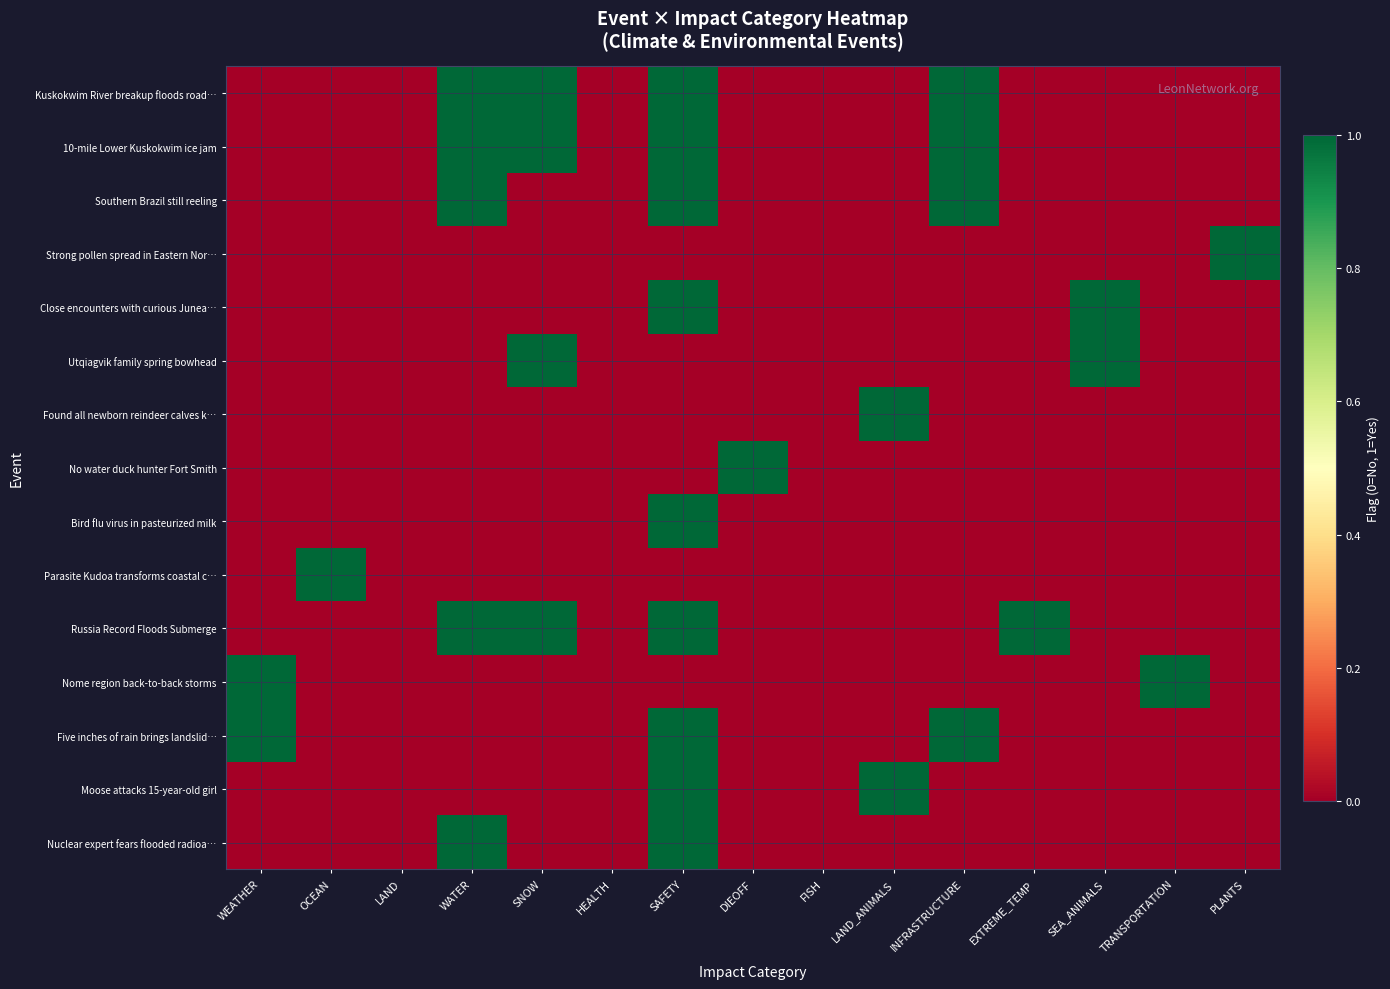

Reading left to right, what are all the values shown in this chart?

Kuskokwim River breakup floods road…: WEATHER=0	OCEAN=0	LAND=0	WATER=1	SNOW=1	HEALTH=0	SAFETY=1	DIEOFF=0	FISH=0	LAND_ANIMALS=0	INFRASTRUCTURE=1	EXTREME_TEMP=0	SEA_ANIMALS=0	TRANSPORTATION=0	PLANTS=0
10-mile Lower Kuskokwim ice jam: WEATHER=0	OCEAN=0	LAND=0	WATER=1	SNOW=1	HEALTH=0	SAFETY=1	DIEOFF=0	FISH=0	LAND_ANIMALS=0	INFRASTRUCTURE=1	EXTREME_TEMP=0	SEA_ANIMALS=0	TRANSPORTATION=0	PLANTS=0
Southern Brazil still reeling: WEATHER=0	OCEAN=0	LAND=0	WATER=1	SNOW=0	HEALTH=0	SAFETY=1	DIEOFF=0	FISH=0	LAND_ANIMALS=0	INFRASTRUCTURE=1	EXTREME_TEMP=0	SEA_ANIMALS=0	TRANSPORTATION=0	PLANTS=0
Strong pollen spread in Eastern Nor…: WEATHER=0	OCEAN=0	LAND=0	WATER=0	SNOW=0	HEALTH=0	SAFETY=0	DIEOFF=0	FISH=0	LAND_ANIMALS=0	INFRASTRUCTURE=0	EXTREME_TEMP=0	SEA_ANIMALS=0	TRANSPORTATION=0	PLANTS=1
Close encounters with curious Junea…: WEATHER=0	OCEAN=0	LAND=0	WATER=0	SNOW=0	HEALTH=0	SAFETY=1	DIEOFF=0	FISH=0	LAND_ANIMALS=0	INFRASTRUCTURE=0	EXTREME_TEMP=0	SEA_ANIMALS=1	TRANSPORTATION=0	PLANTS=0
Utqiagvik family spring bowhead: WEATHER=0	OCEAN=0	LAND=0	WATER=0	SNOW=1	HEALTH=0	SAFETY=0	DIEOFF=0	FISH=0	LAND_ANIMALS=0	INFRASTRUCTURE=0	EXTREME_TEMP=0	SEA_ANIMALS=1	TRANSPORTATION=0	PLANTS=0
Found all newborn reindeer calves k…: WEATHER=0	OCEAN=0	LAND=0	WATER=0	SNOW=0	HEALTH=0	SAFETY=0	DIEOFF=0	FISH=0	LAND_ANIMALS=1	INFRASTRUCTURE=0	EXTREME_TEMP=0	SEA_ANIMALS=0	TRANSPORTATION=0	PLANTS=0
No water duck hunter Fort Smith: WEATHER=0	OCEAN=0	LAND=0	WATER=0	SNOW=0	HEALTH=0	SAFETY=0	DIEOFF=1	FISH=0	LAND_ANIMALS=0	INFRASTRUCTURE=0	EXTREME_TEMP=0	SEA_ANIMALS=0	TRANSPORTATION=0	PLANTS=0
Bird flu virus in pasteurized milk: WEATHER=0	OCEAN=0	LAND=0	WATER=0	SNOW=0	HEALTH=0	SAFETY=1	DIEOFF=0	FISH=0	LAND_ANIMALS=0	INFRASTRUCTURE=0	EXTREME_TEMP=0	SEA_ANIMALS=0	TRANSPORTATION=0	PLANTS=0
Parasite Kudoa transforms coastal c…: WEATHER=0	OCEAN=1	LAND=0	WATER=0	SNOW=0	HEALTH=0	SAFETY=0	DIEOFF=0	FISH=0	LAND_ANIMALS=0	INFRASTRUCTURE=0	EXTREME_TEMP=0	SEA_ANIMALS=0	TRANSPORTATION=0	PLANTS=0
Russia Record Floods Submerge: WEATHER=0	OCEAN=0	LAND=0	WATER=1	SNOW=1	HEALTH=0	SAFETY=1	DIEOFF=0	FISH=0	LAND_ANIMALS=0	INFRASTRUCTURE=0	EXTREME_TEMP=1	SEA_ANIMALS=0	TRANSPORTATION=0	PLANTS=0
Nome region back-to-back storms: WEATHER=1	OCEAN=0	LAND=0	WATER=0	SNOW=0	HEALTH=0	SAFETY=0	DIEOFF=0	FISH=0	LAND_ANIMALS=0	INFRASTRUCTURE=0	EXTREME_TEMP=0	SEA_ANIMALS=0	TRANSPORTATION=1	PLANTS=0
Five inches of rain brings landslid…: WEATHER=1	OCEAN=0	LAND=0	WATER=0	SNOW=0	HEALTH=0	SAFETY=1	DIEOFF=0	FISH=0	LAND_ANIMALS=0	INFRASTRUCTURE=1	EXTREME_TEMP=0	SEA_ANIMALS=0	TRANSPORTATION=0	PLANTS=0
Moose attacks 15-year-old girl: WEATHER=0	OCEAN=0	LAND=0	WATER=0	SNOW=0	HEALTH=0	SAFETY=1	DIEOFF=0	FISH=0	LAND_ANIMALS=1	INFRASTRUCTURE=0	EXTREME_TEMP=0	SEA_ANIMALS=0	TRANSPORTATION=0	PLANTS=0
Nuclear expert fears flooded radioa…: WEATHER=0	OCEAN=0	LAND=0	WATER=1	SNOW=0	HEALTH=0	SAFETY=1	DIEOFF=0	FISH=0	LAND_ANIMALS=0	INFRASTRUCTURE=0	EXTREME_TEMP=0	SEA_ANIMALS=0	TRANSPORTATION=0	PLANTS=0